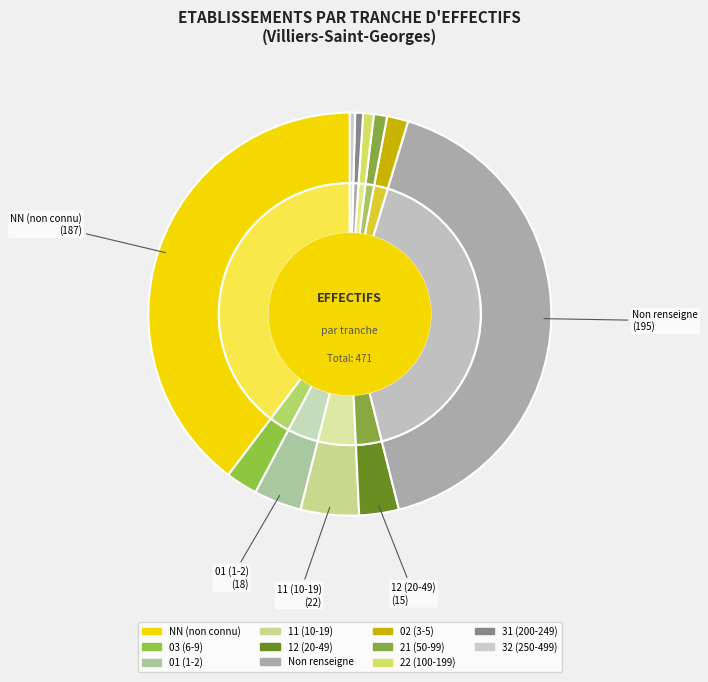

Between 32 and 31, which is larger?

31